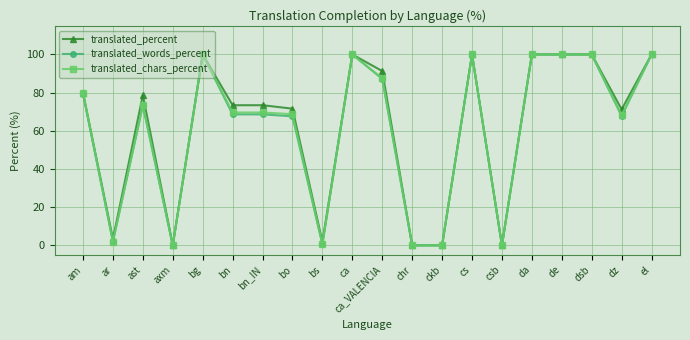

Is the value of translated_words_percent at bn_IN greater than the value of translated_chars_percent at de?

No